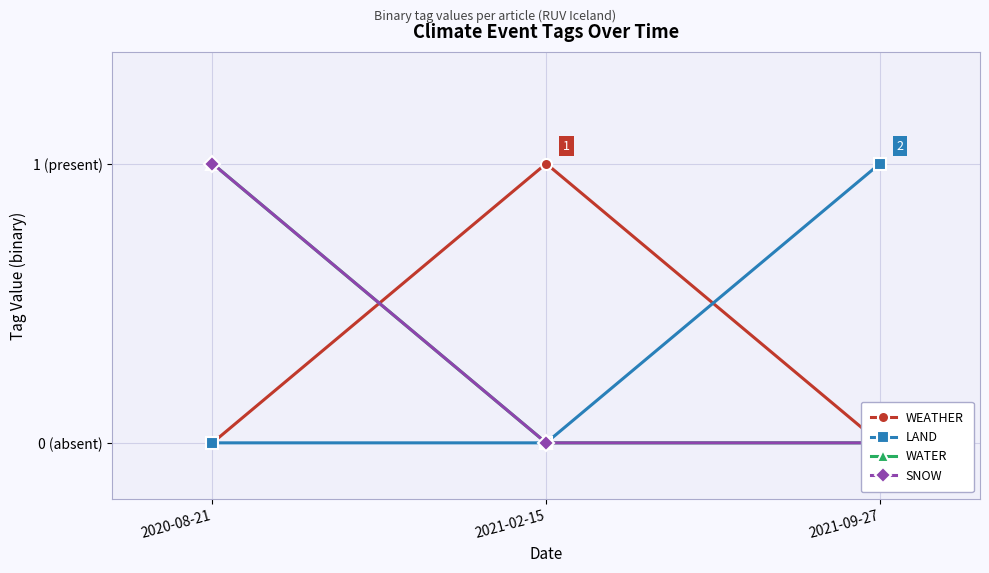

Which has a higher value, 2021-09-27 or 2020-08-21?

2021-09-27